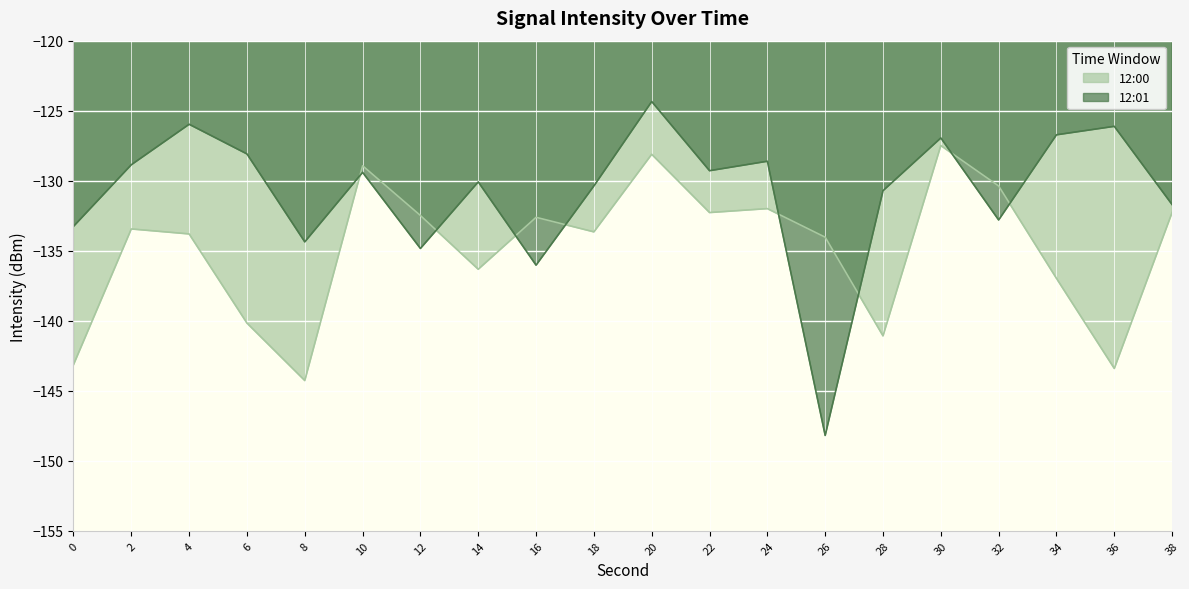

Between which two adjacent categories do 12:01 and 12:00 first intersect?

8 and 10